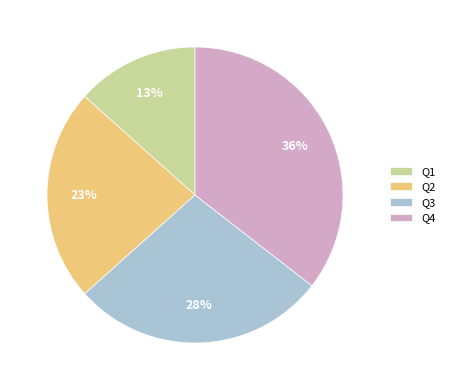

Is there a majority slice in this chart?

No